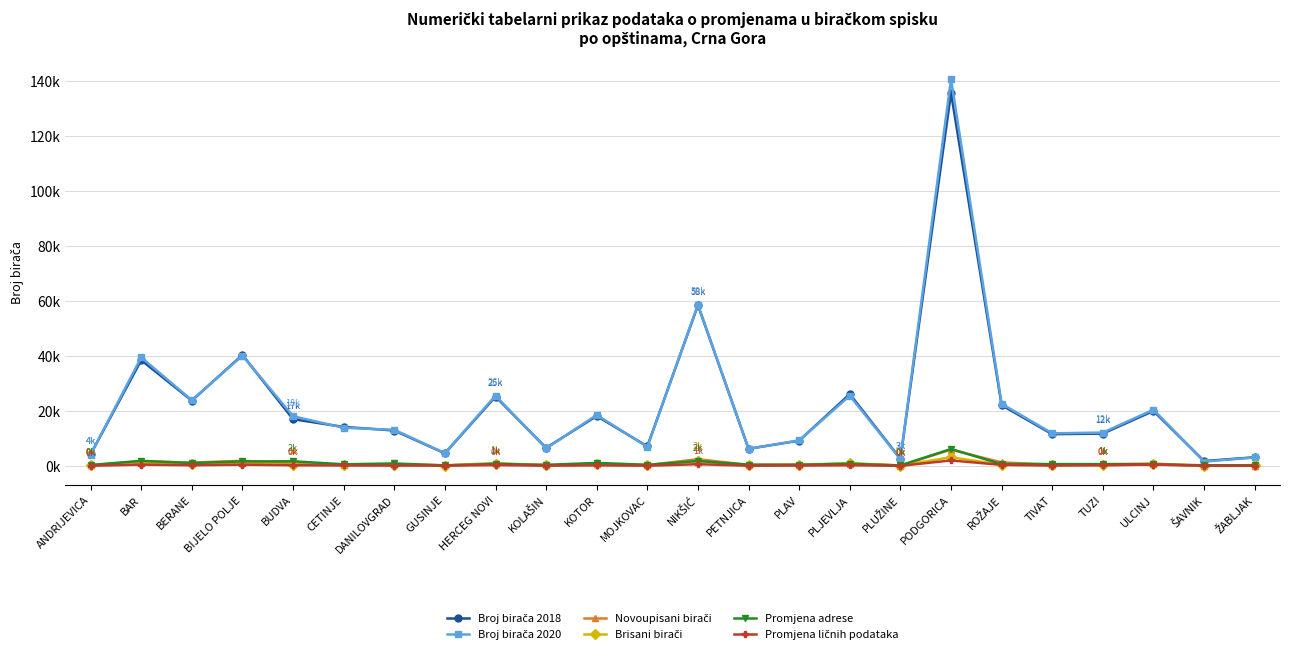

Does the chart have visible grid lines?

Yes